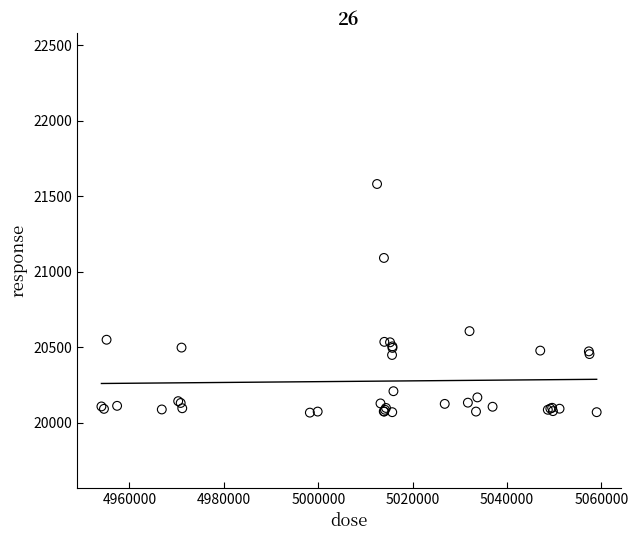

What Y value in the scatter plot is closest to 20823?

20606